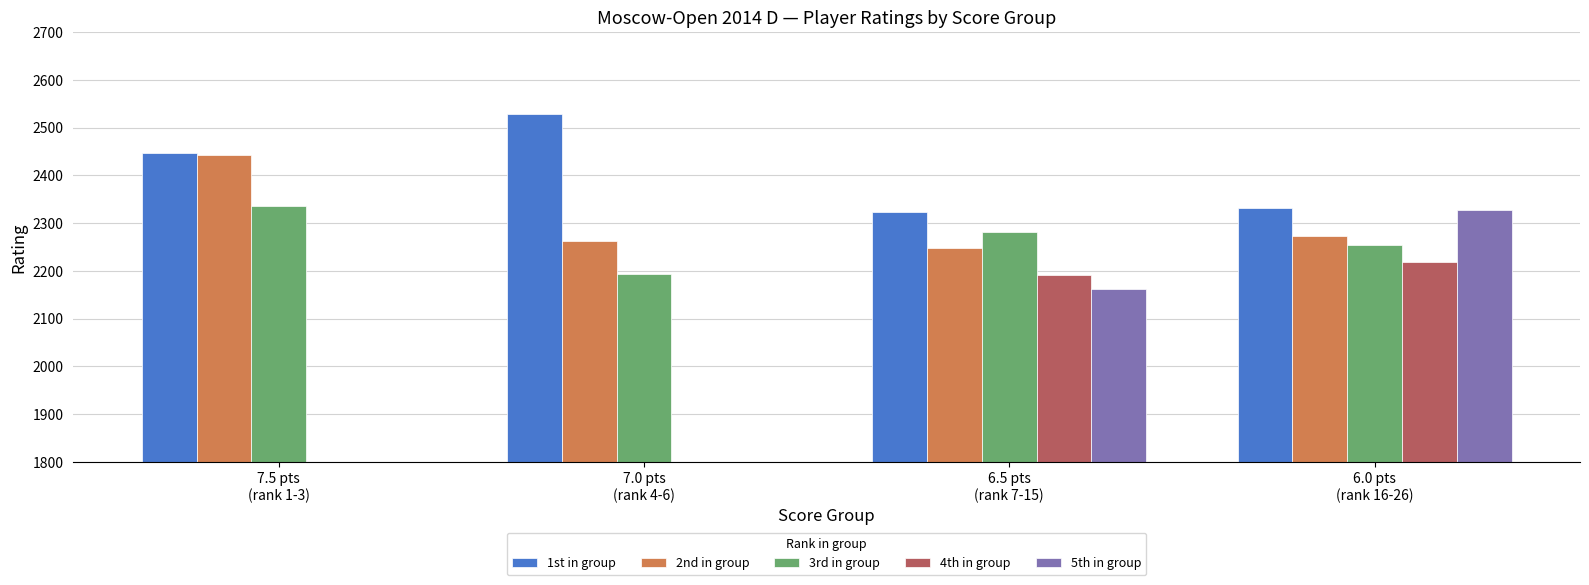

Rank the series by their maximum value, from lowest to highest.

4th in group, 5th in group, 3rd in group, 2nd in group, 1st in group